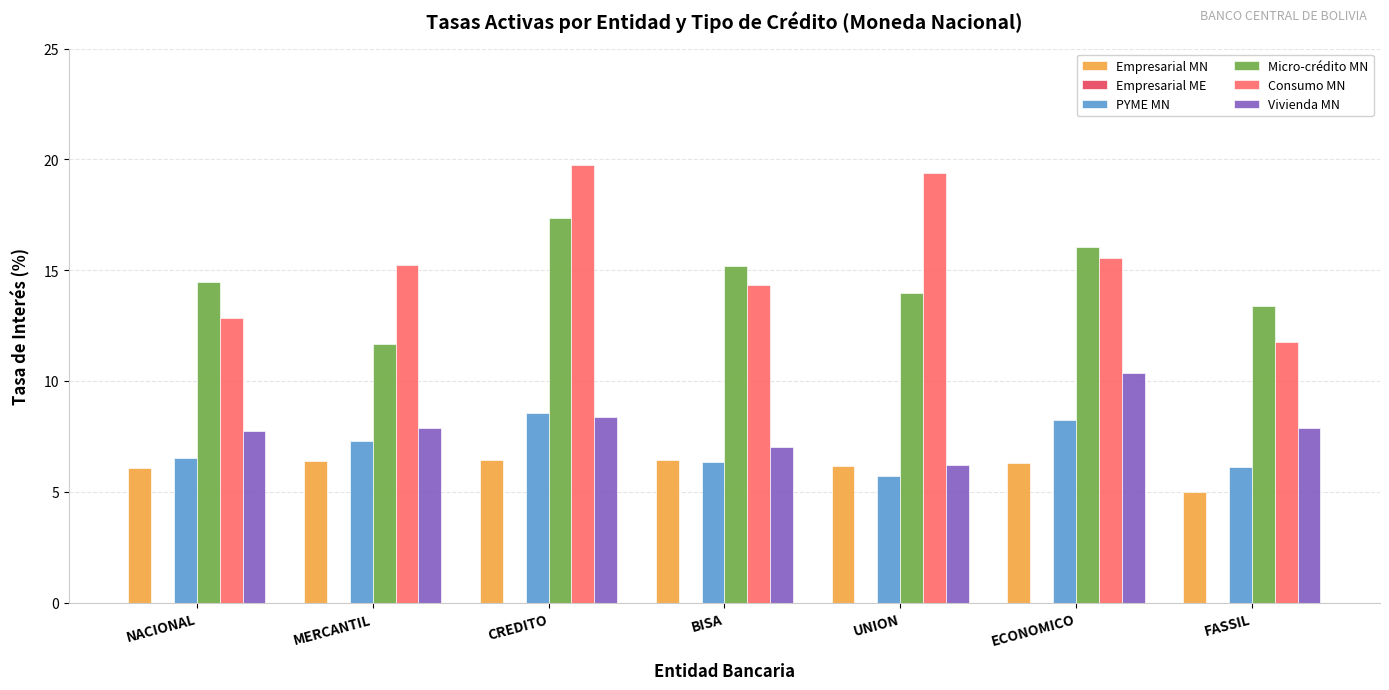

What is the value of the Empresarial MN bar at the 2nd from the left?

6.4